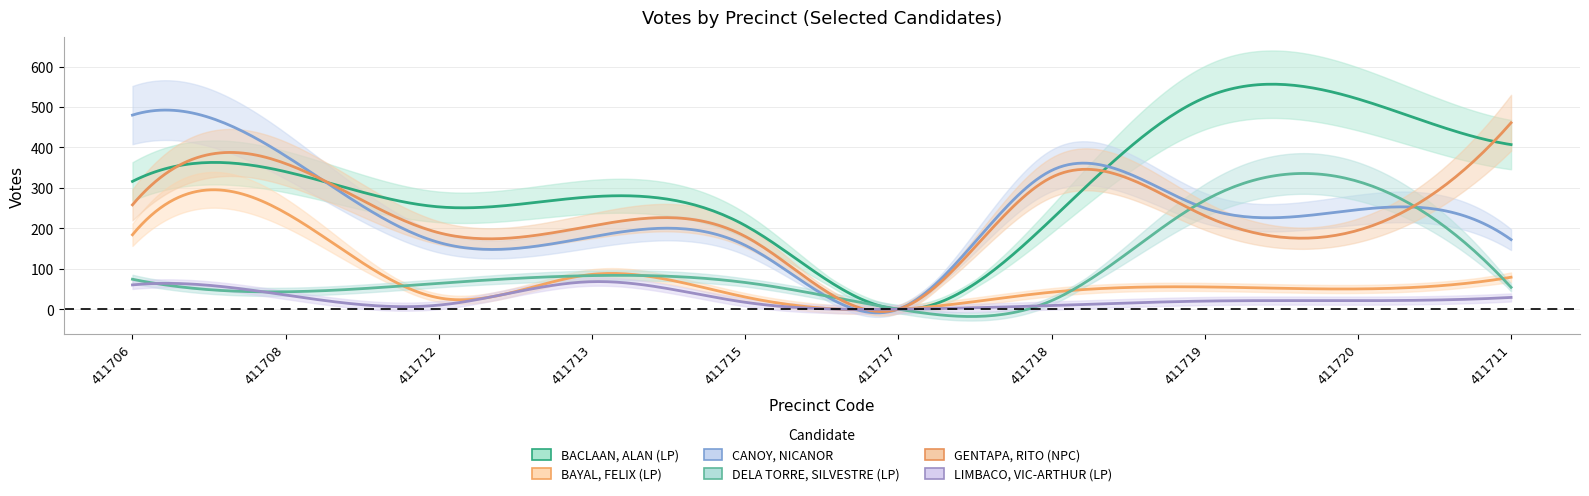

True or false: BAYAL, FELIX (LP) and GENTAPA, RITO (NPC) cross at least once.

False